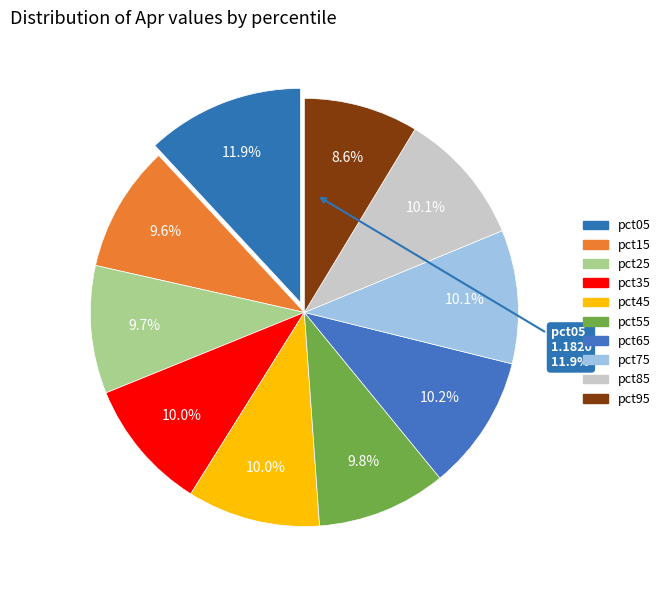

What percentage is the pct95 slice, to the nearest percent?

9%